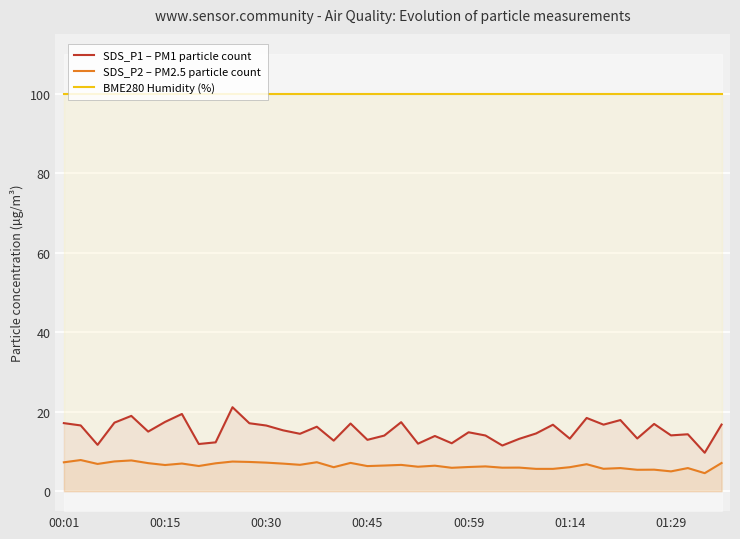

List the series in order of their peak value, highest first.

BME280 Humidity (%), SDS_P1 – PM1 particle count, SDS_P2 – PM2.5 particle count